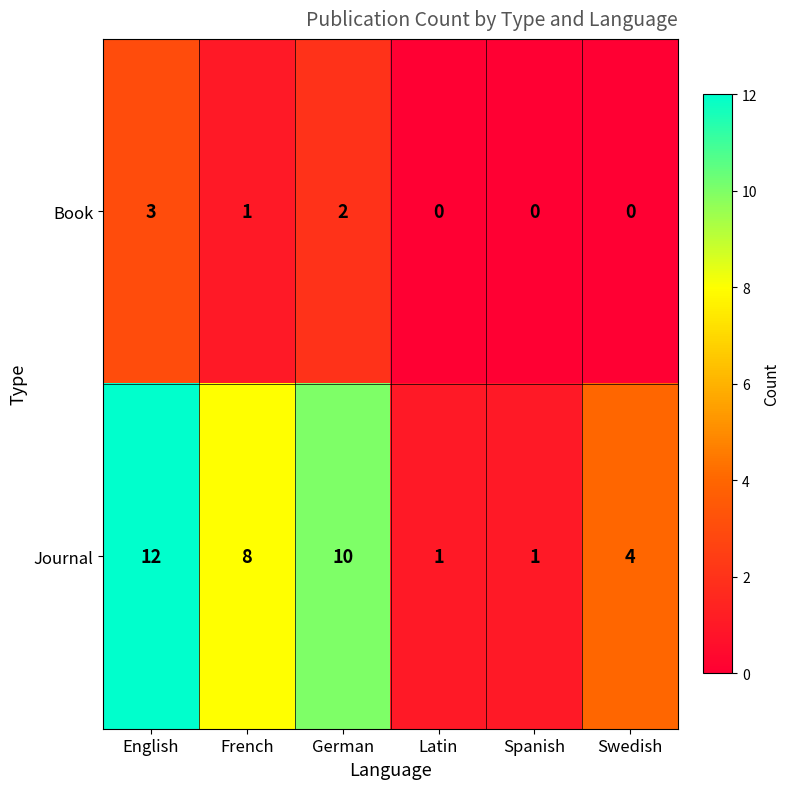

What is the difference between the Journal values at Swedish and French?

4